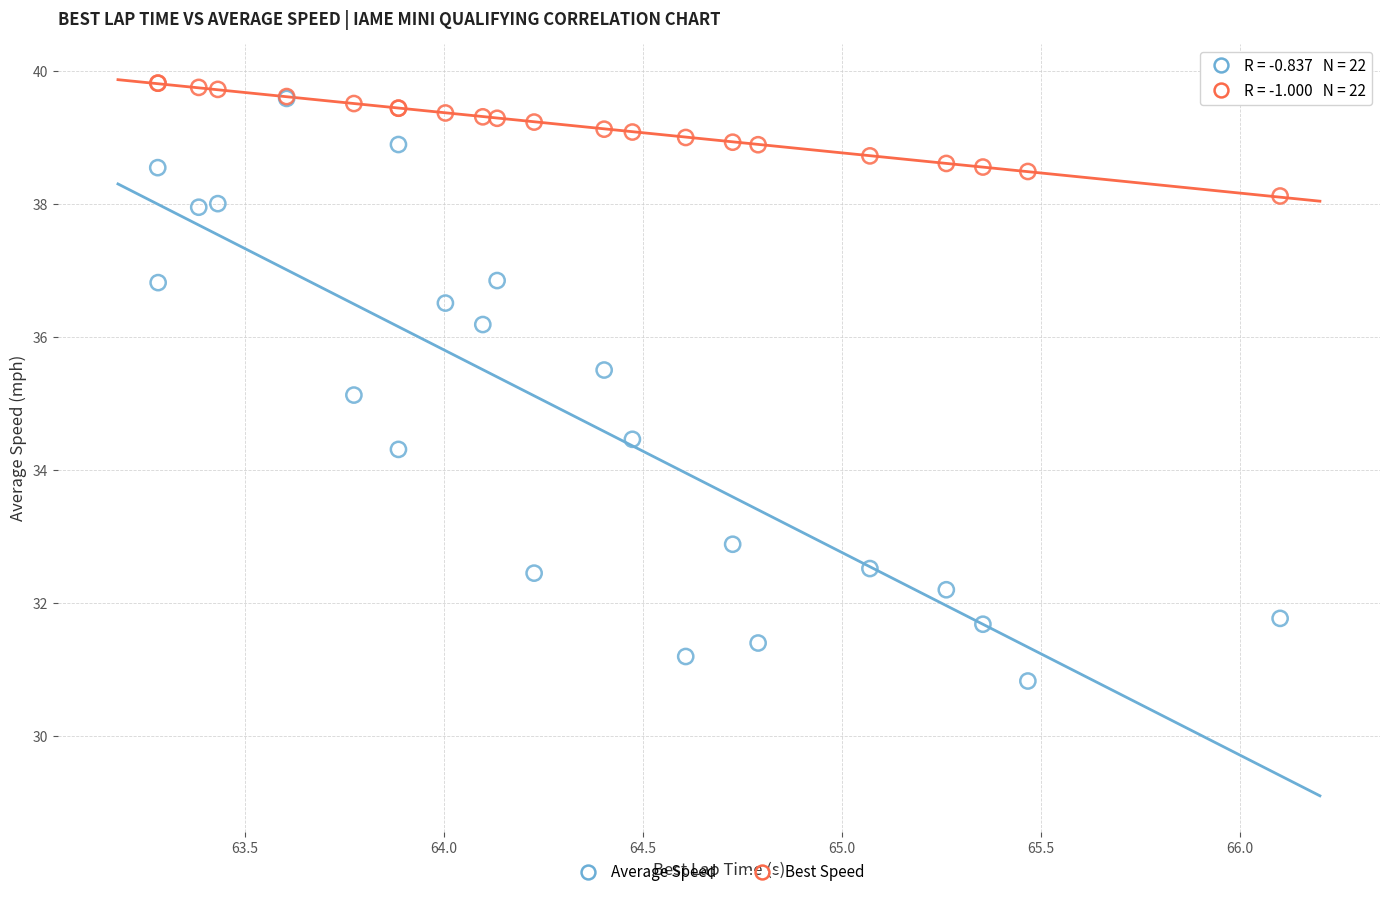

Which series has the largest Y range (max minus min)?

Average Speed